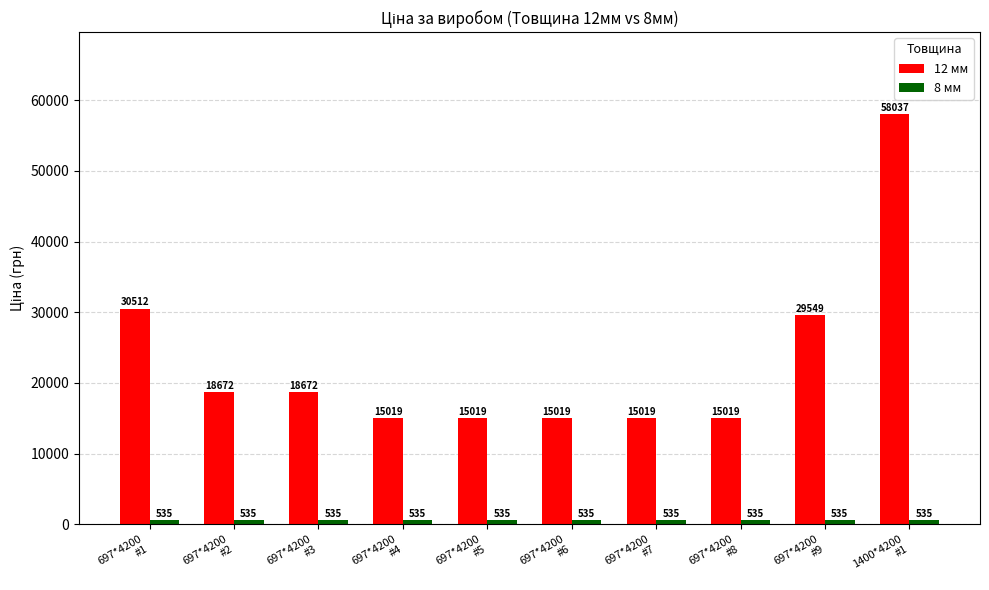

Are the bars grouped side by side (vs. stacked)?

Yes